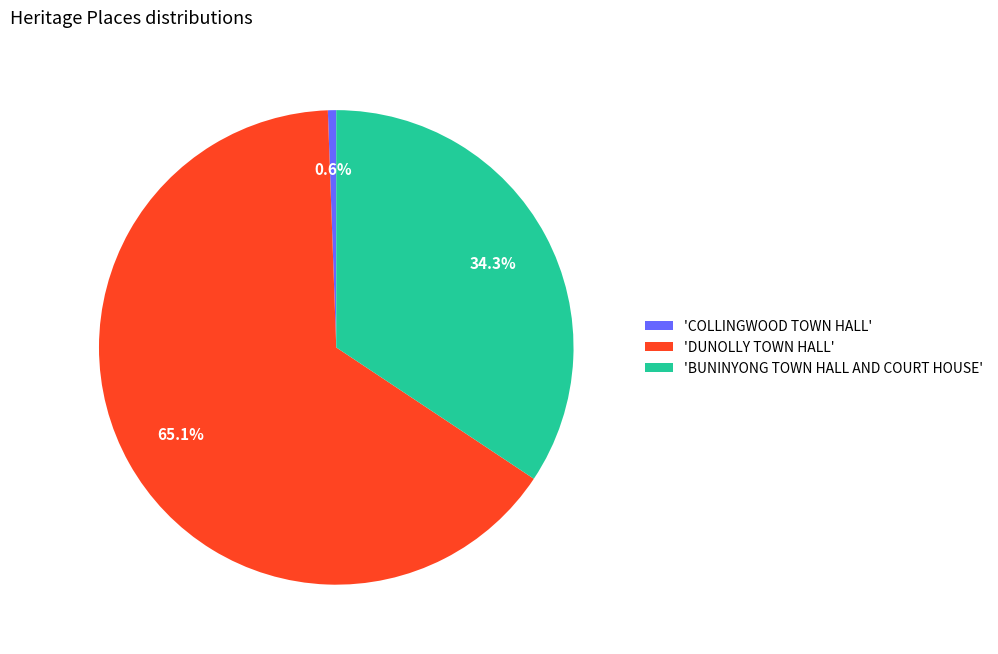

Between 'DUNOLLY TOWN HALL' and 'BUNINYONG TOWN HALL AND COURT HOUSE', which is larger?

'DUNOLLY TOWN HALL'